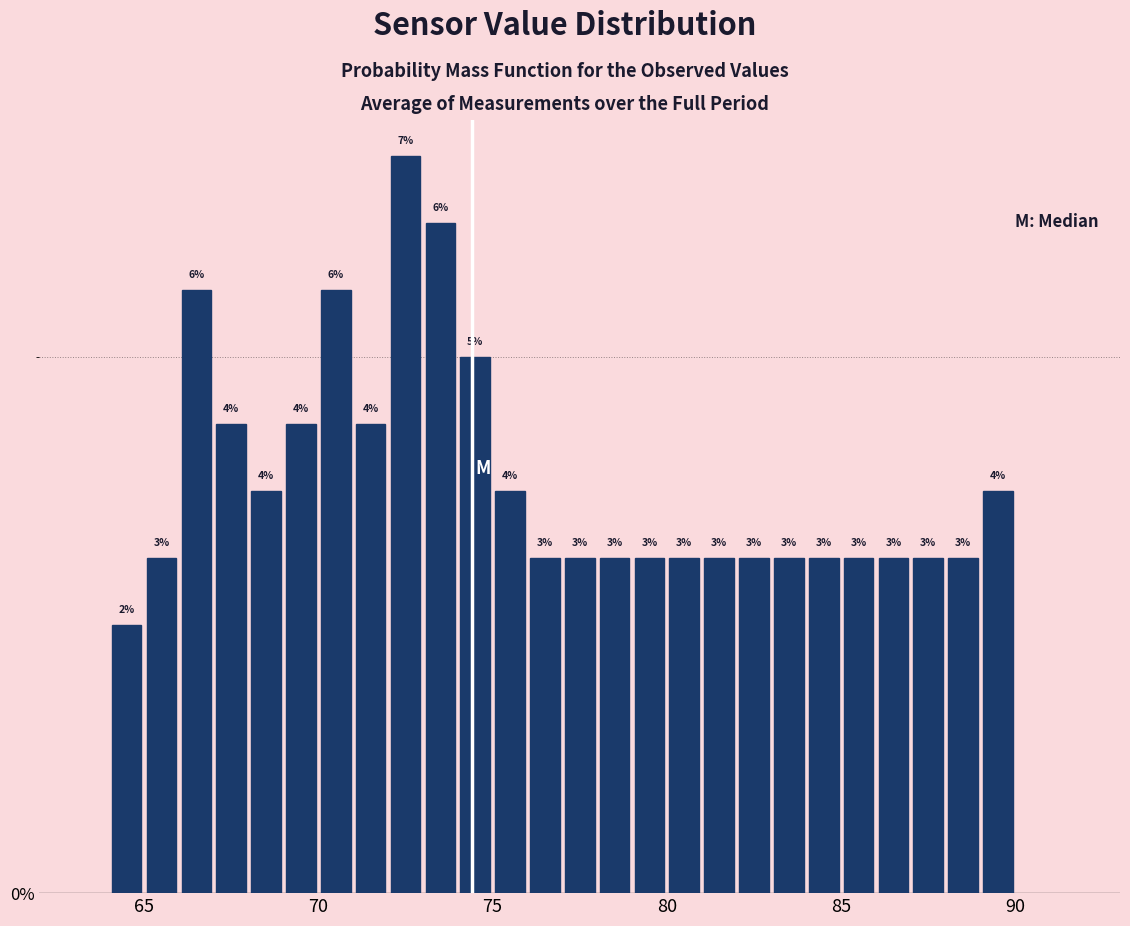

Read against the x-axis, roughly where is the centre of the tallest bar?

72.5